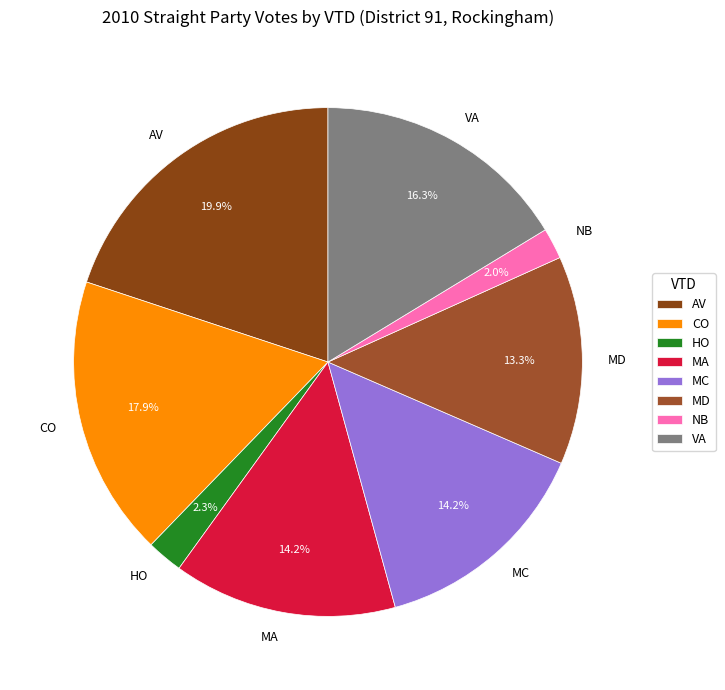

How many slices are in this pie chart?

8